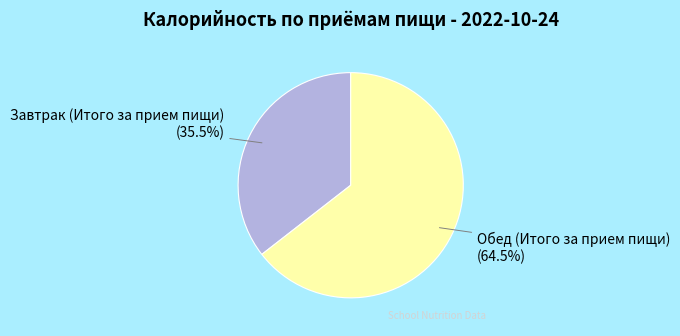

Between Завтрак (Итого за прием пищи) and Обед (Итого за прием пищи), which is larger?

Обед (Итого за прием пищи)